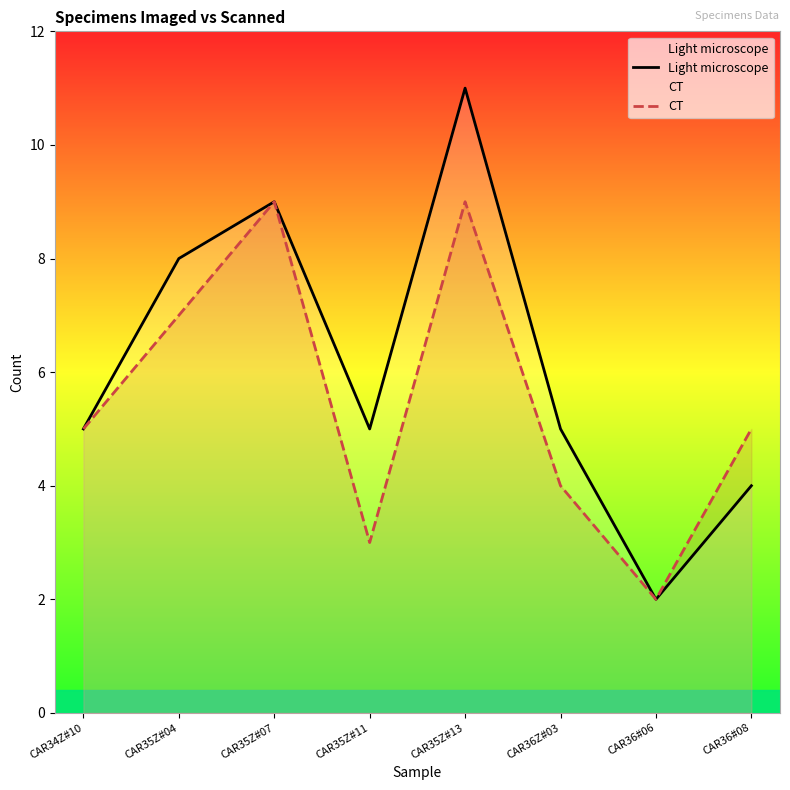

True or false: Light microscope and CT cross at least once.

False